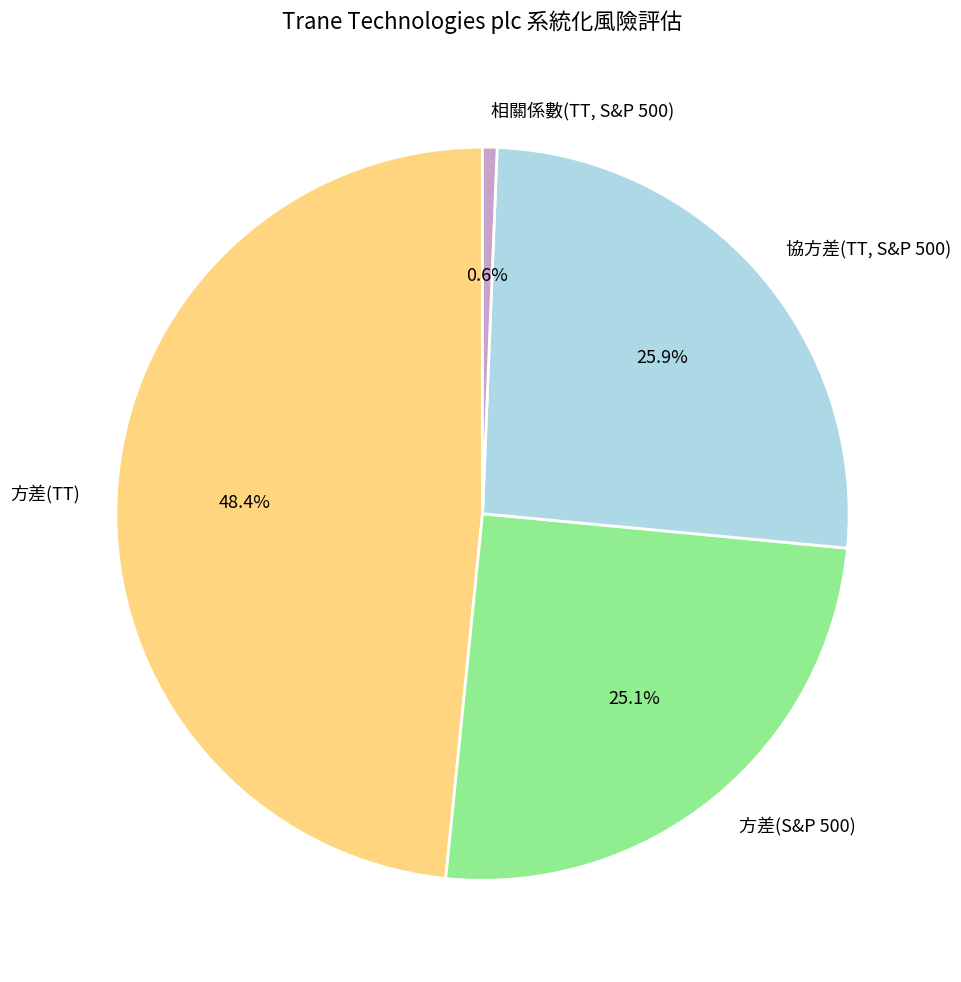

Which slice is the smallest?

相關係數(TT, S&P 500)